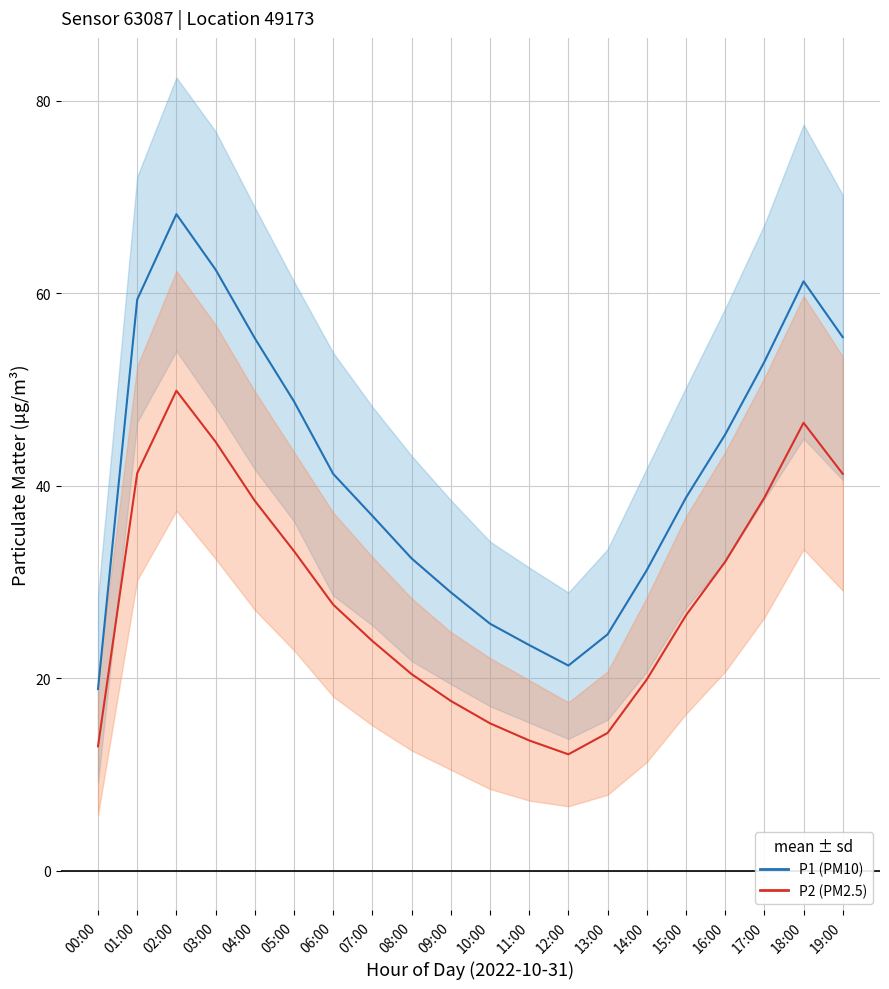

Rank the categories by P2 (PM2.5) value from lowest to highest.

12:00, 00:00, 11:00, 13:00, 10:00, 09:00, 14:00, 08:00, 07:00, 15:00, 06:00, 16:00, 05:00, 04:00, 17:00, 19:00, 01:00, 03:00, 18:00, 02:00